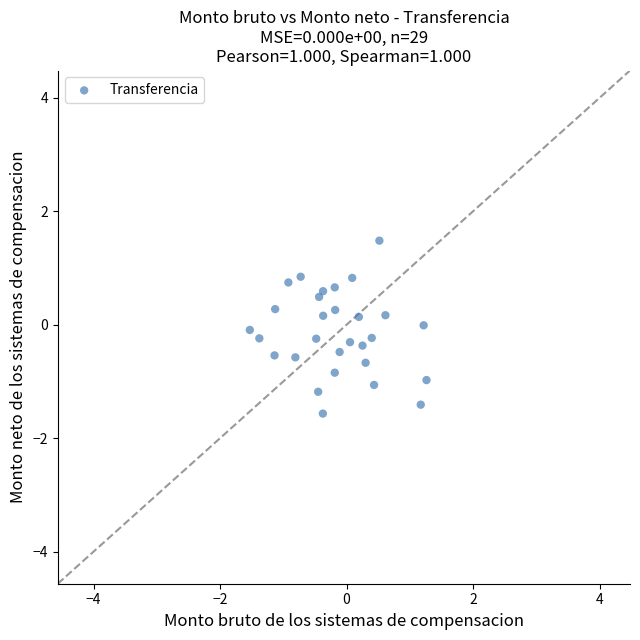

What is the range of Y values (max minus min)?

3.0